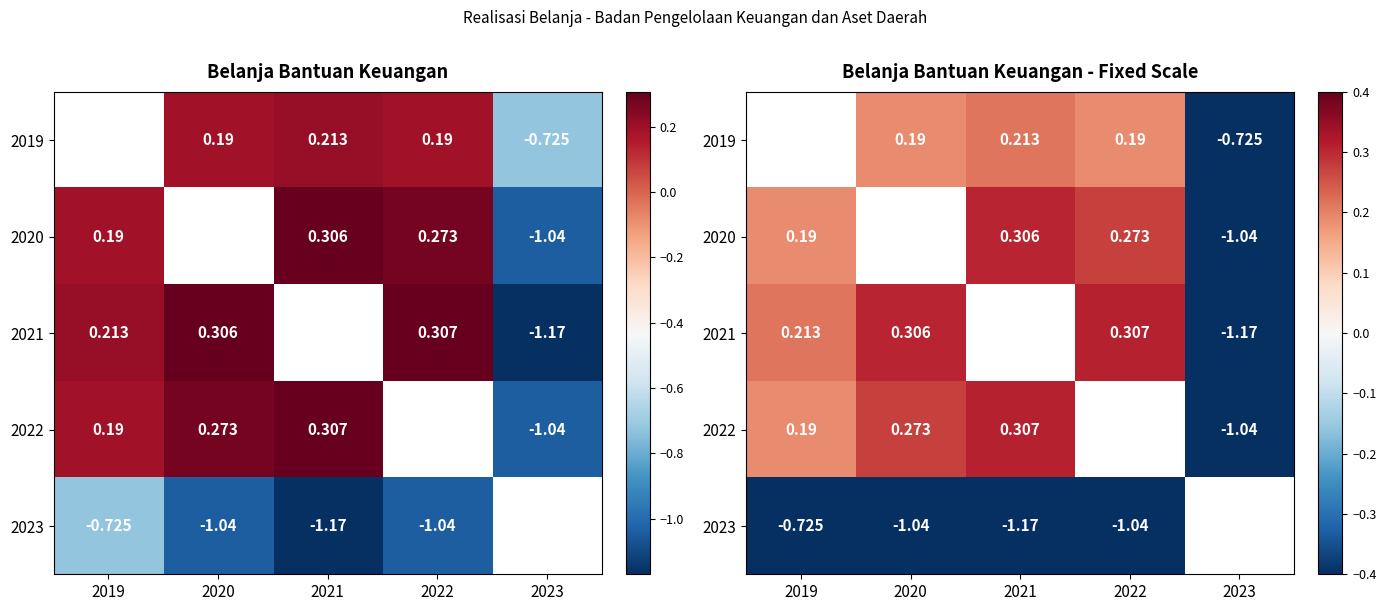

At which label is 2020 closest to 0?

2019